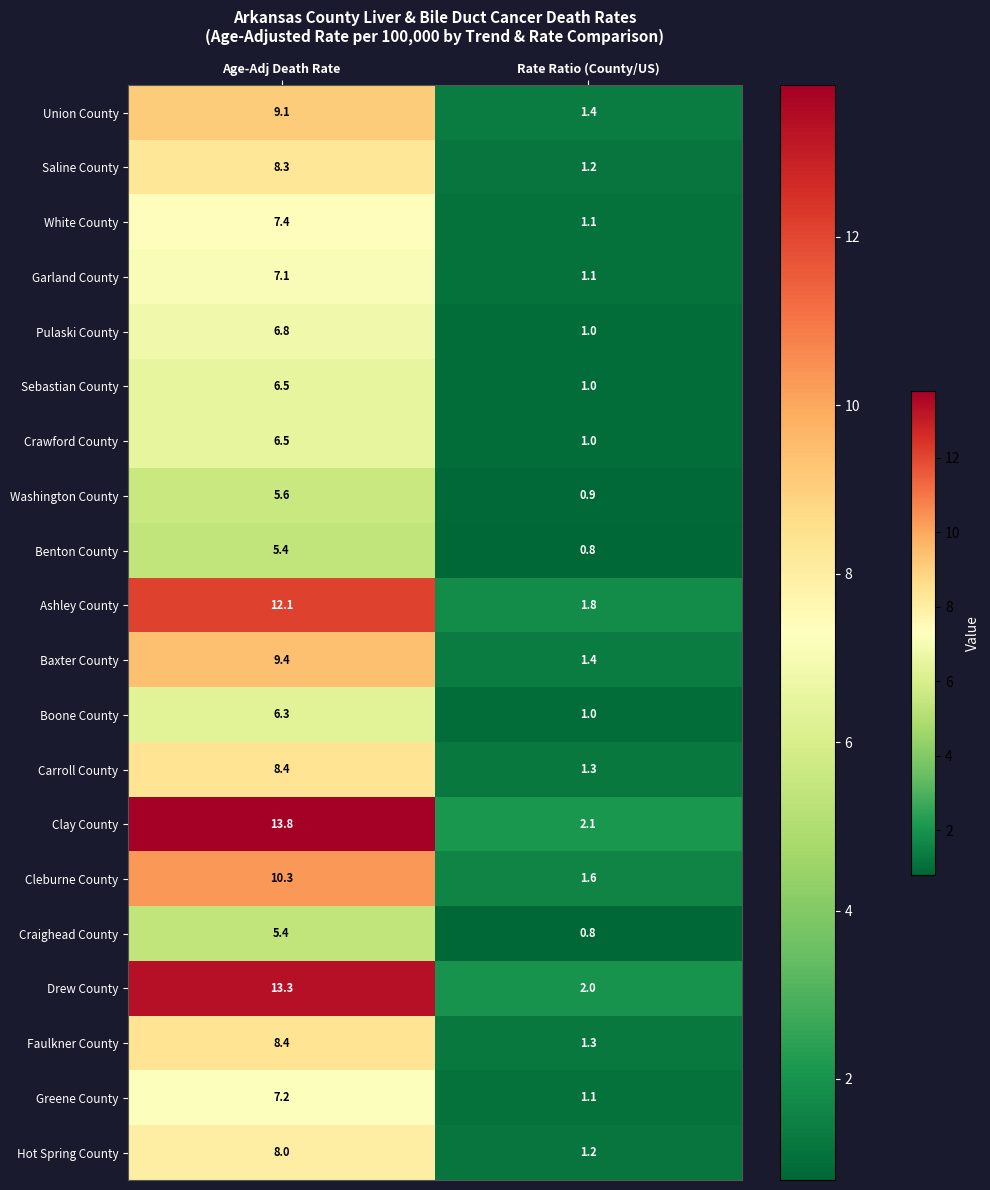

What is the spread (max minus min) of values at Age-Adj Death Rate?

8.4